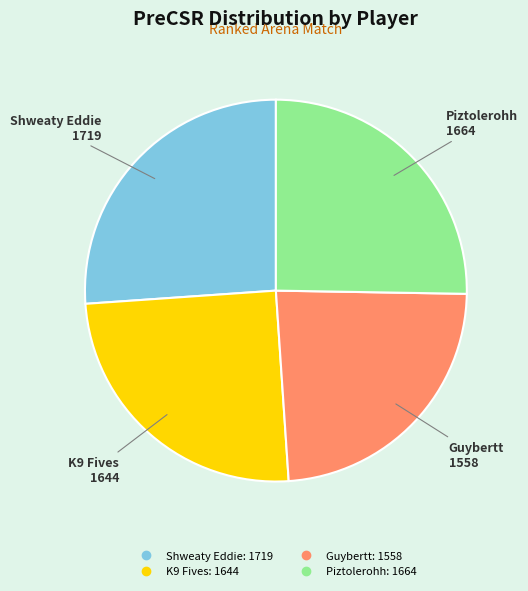

Is the sum of Piztolerohh and Guybertt greater than half?

No